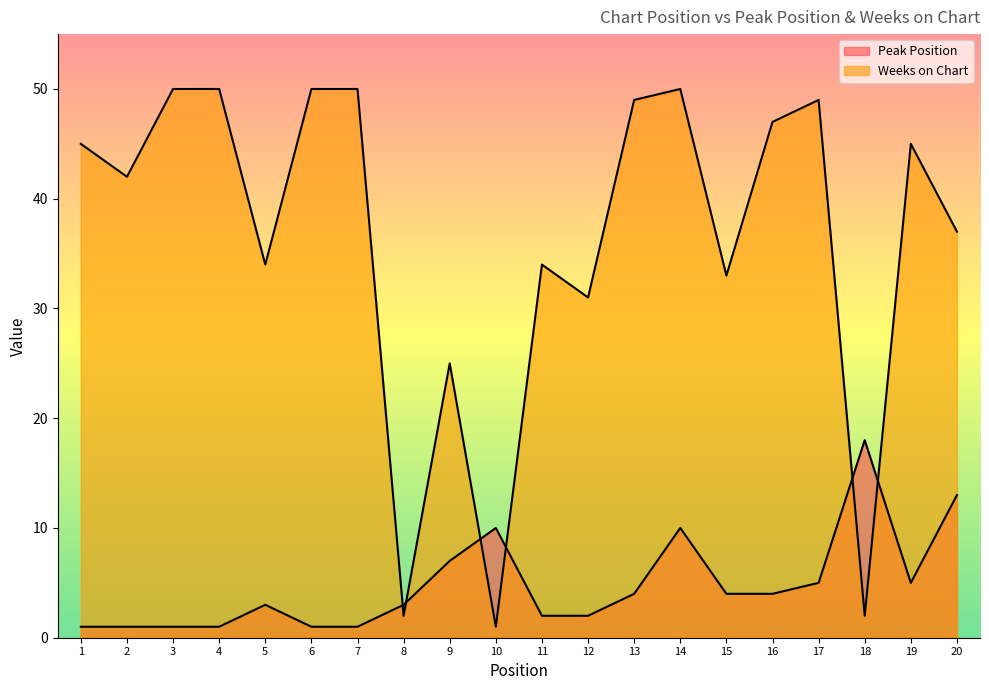

True or false: Peak Position has a value of 3 at 12.

False